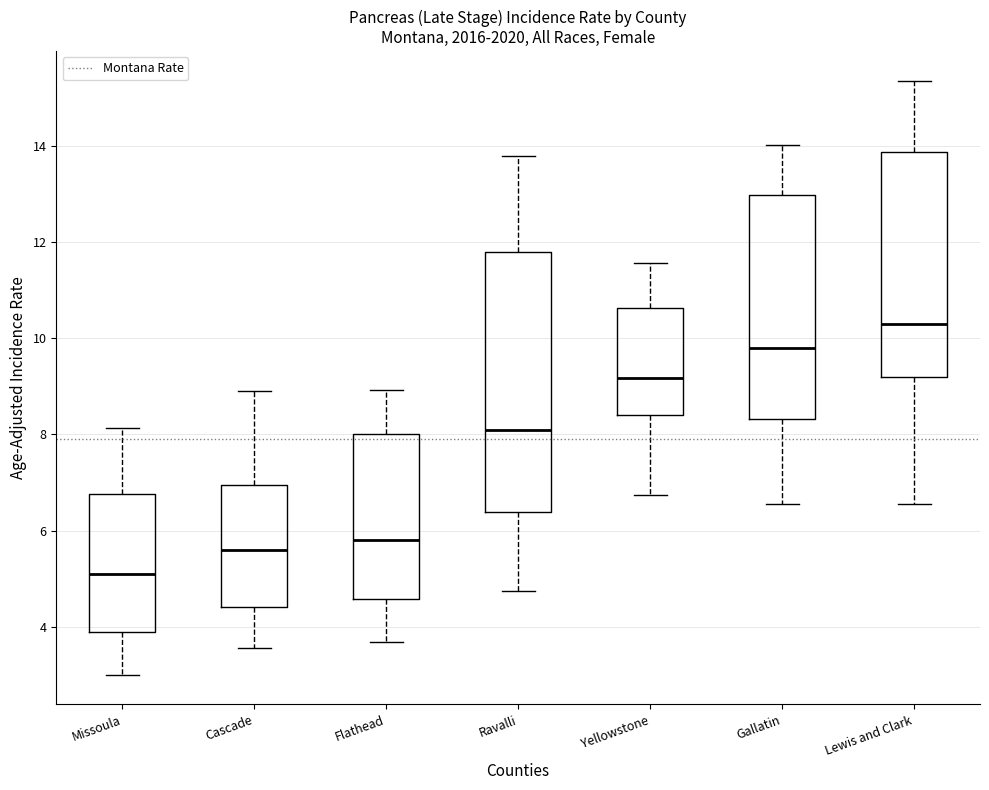

Where does the median line of the box for Gallatin sit on the y-axis? The values are not printed on the chart, so give them approximately, as read against the axis.

9.8